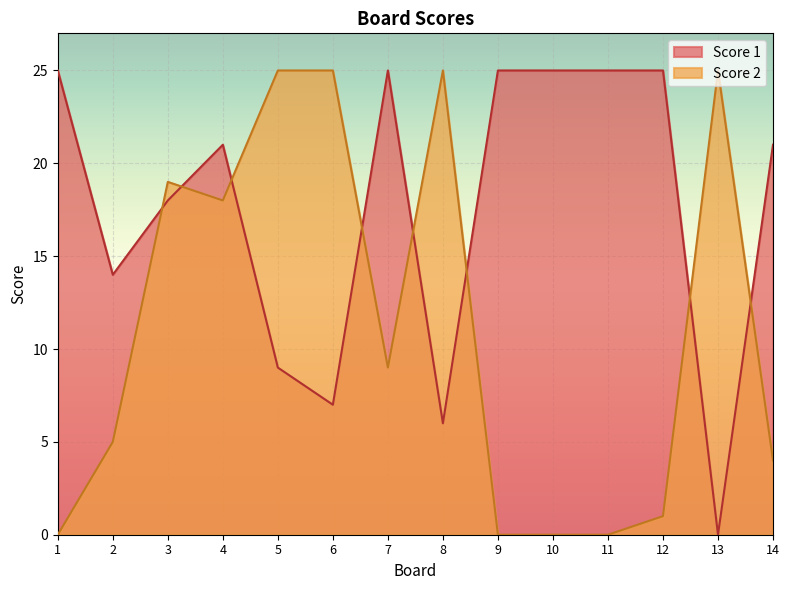

Which label corresponds to the largest value in the chart?

1